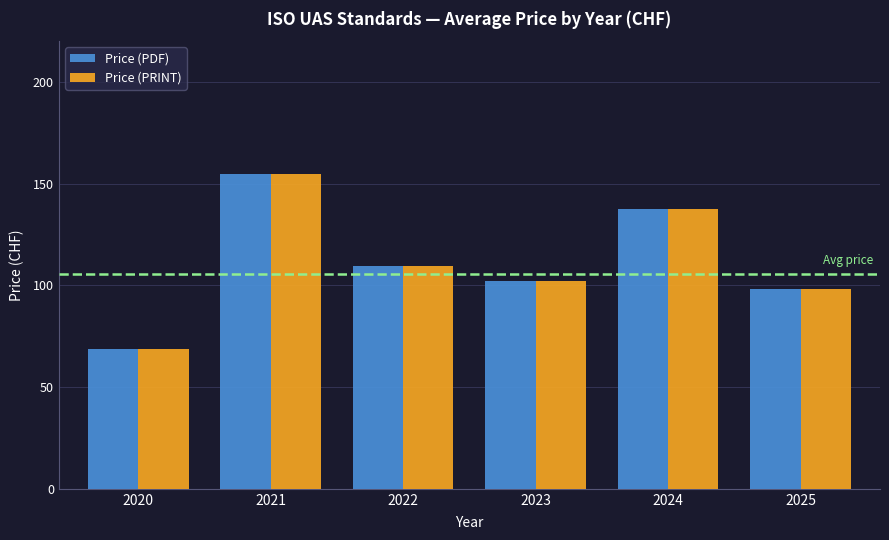

What is the value of the Price (PRINT) bar at the 4th from the left?

102.2